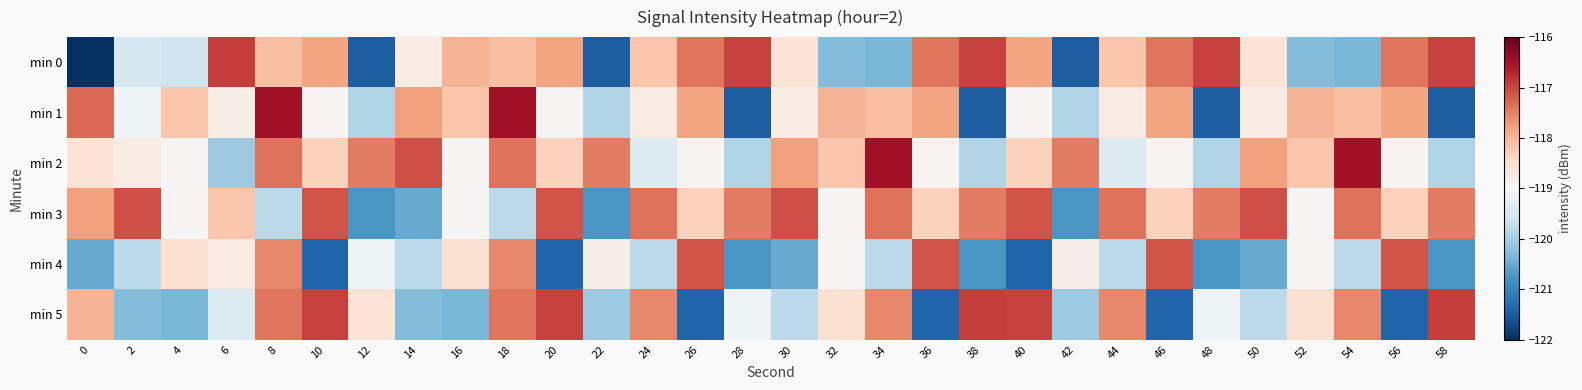

Rank the series at 30 from lowest to highest value.

min 4, min 5, min 1, min 0, min 2, min 3